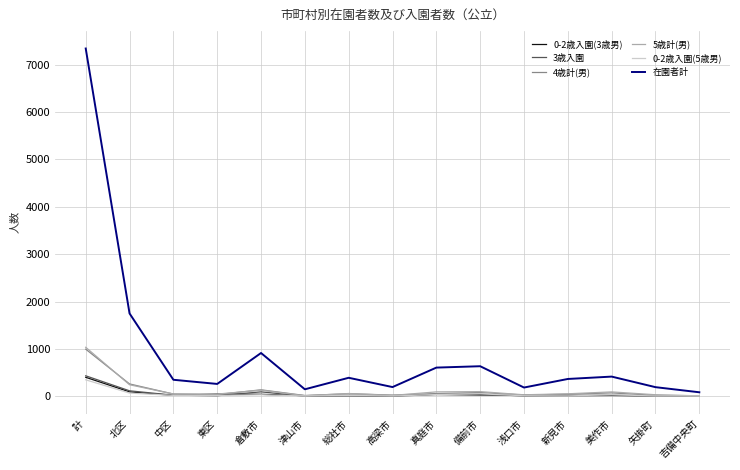

At which label does 在園者計 first exceed 365?

計